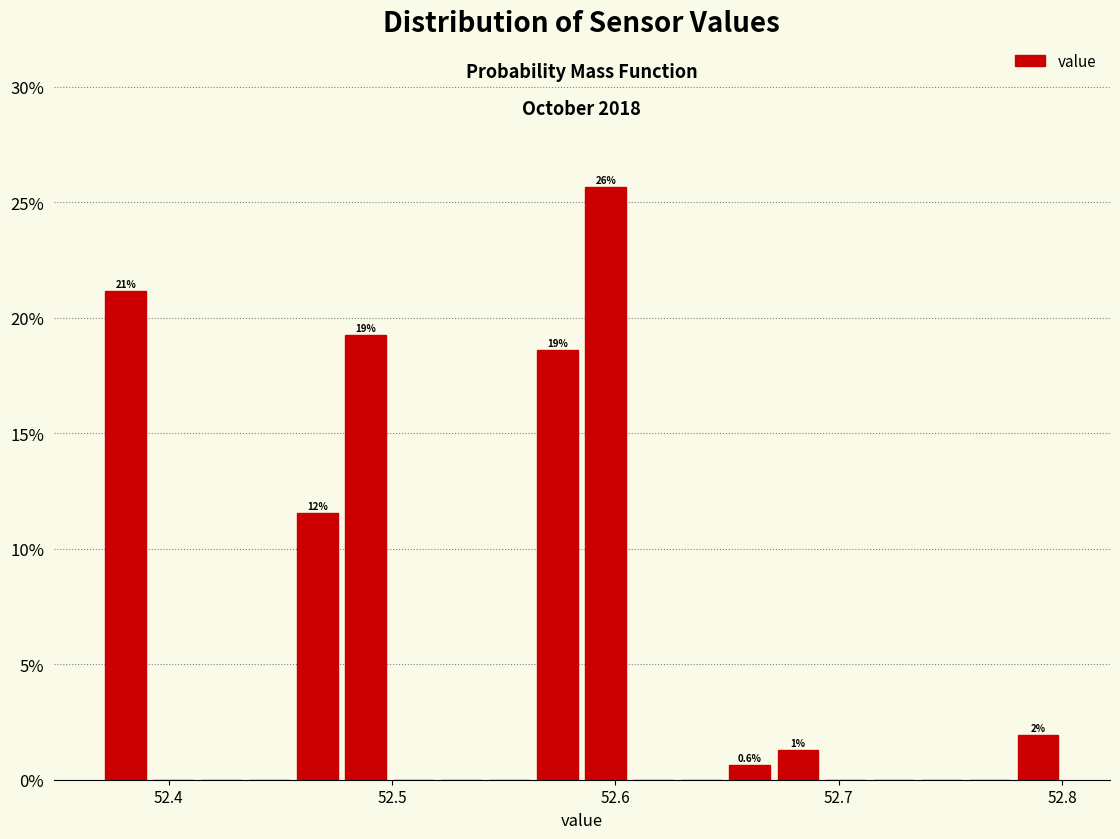

Around what value on the x-axis is the tallest bar? Give the approximate position of its centre, as read against the axis.

52.60